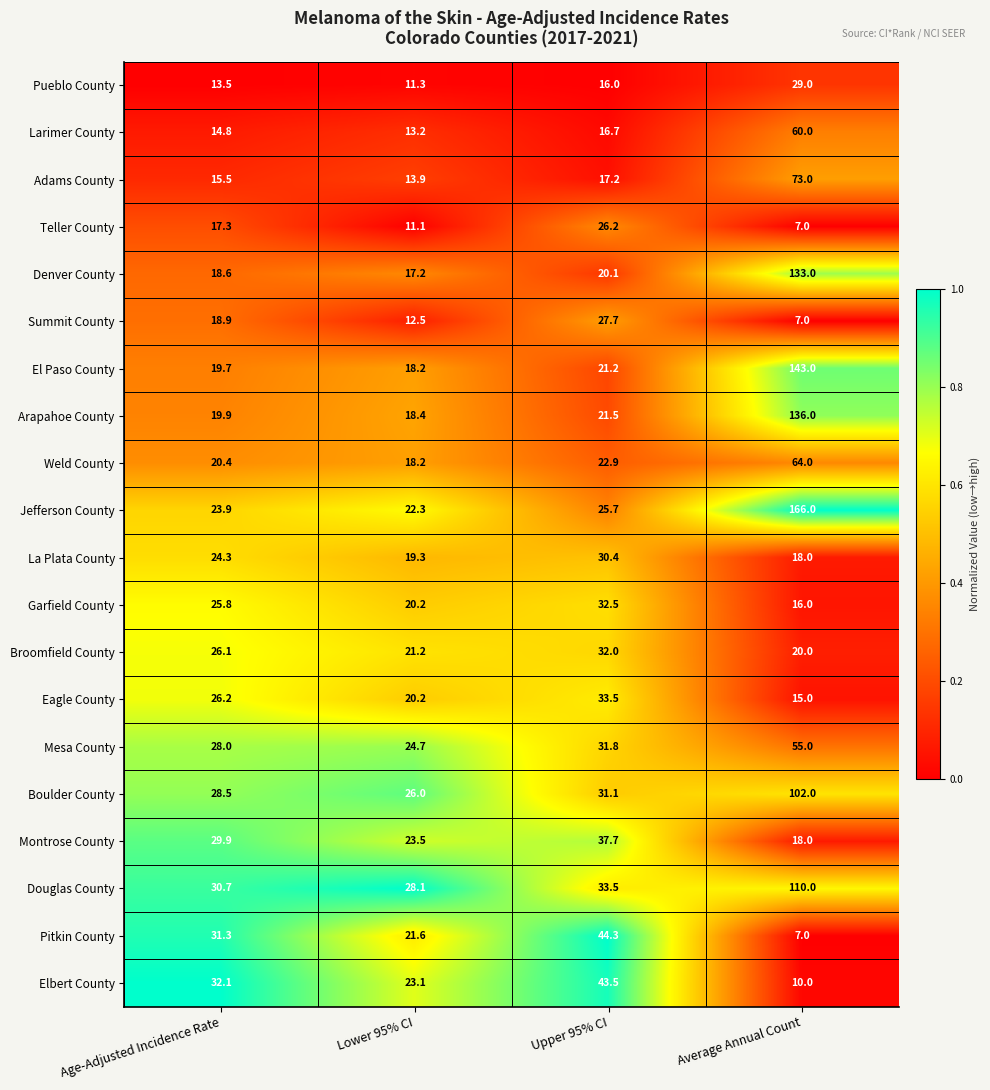

The Garfield County series shows 25.8 at Age-Adjusted Incidence Rate. True or false?

True